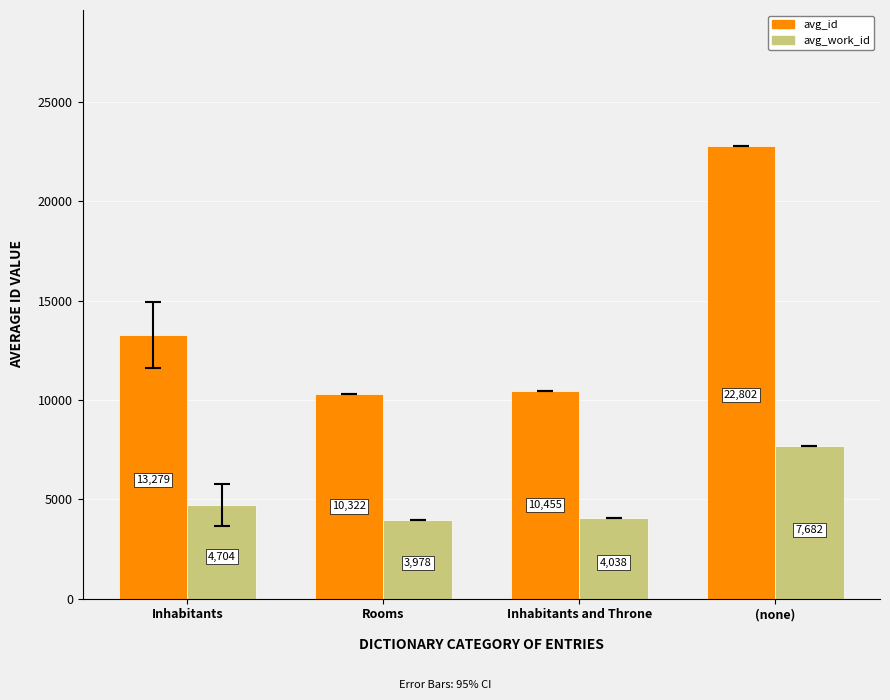

Rank the series by their maximum value, from highest to lowest.

avg_id, avg_work_id